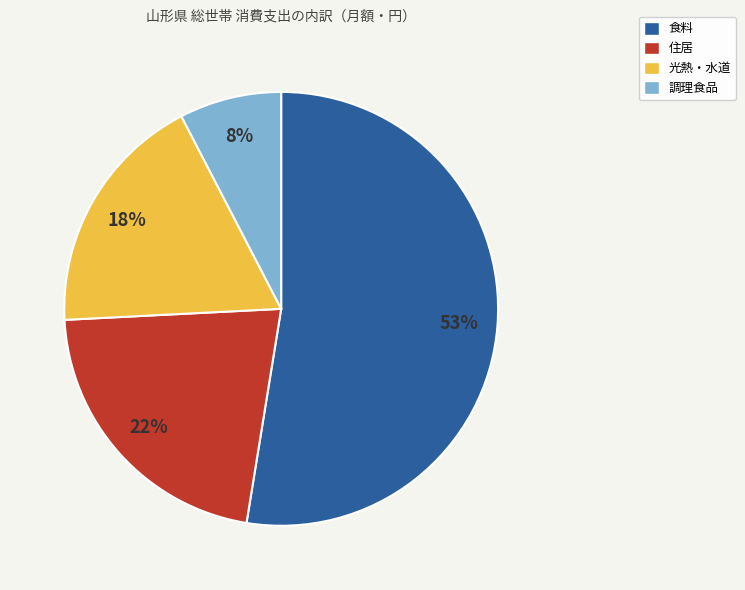

Between 調理食品 and 住居, which is larger?

住居